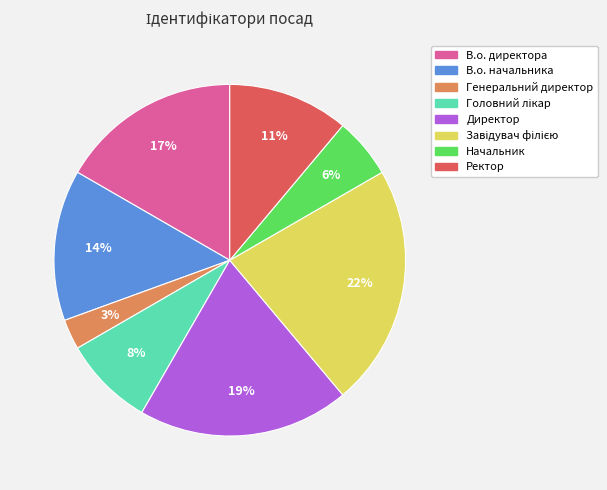

What is the smallest slice in the pie chart?

Генеральний директор